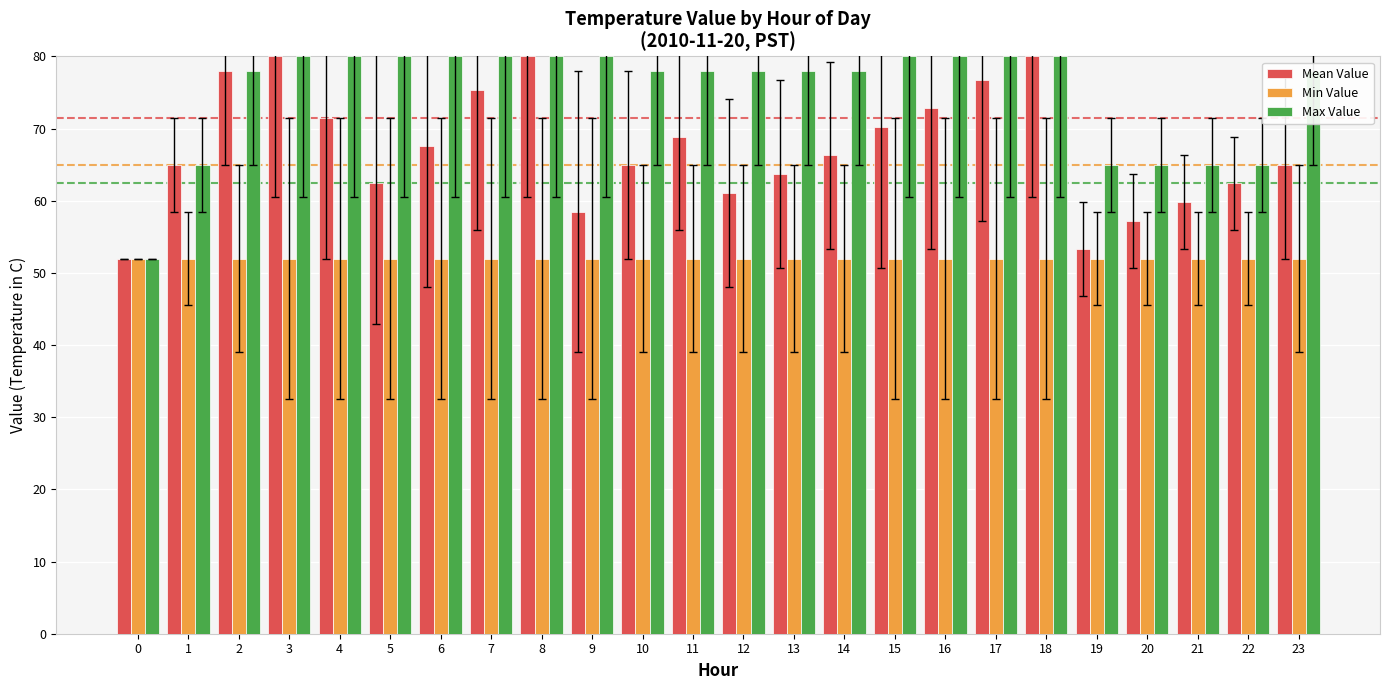

Which series changed the most between 2 and 6?

Mean Value